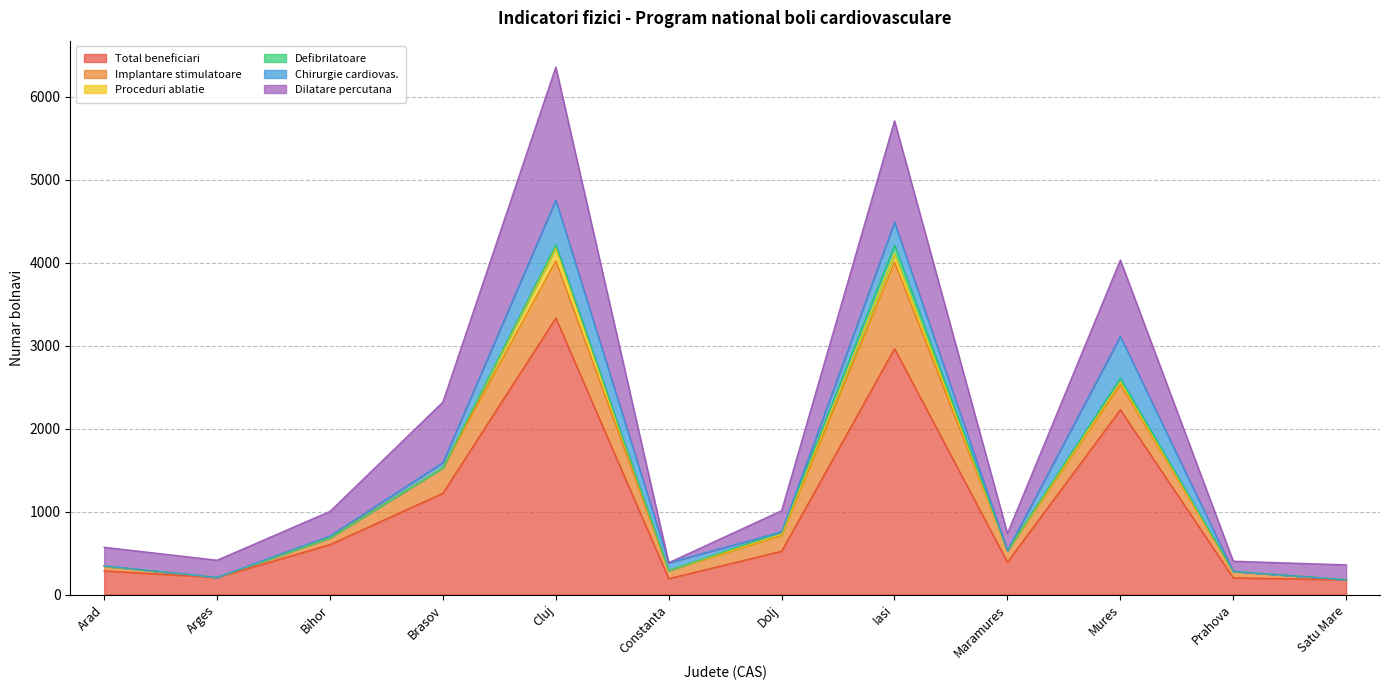

What are all the series names shown in the legend?

Total beneficiari, Implantare stimulatoare, Proceduri ablatie, Defibrilatoare, Chirurgie cardiovas., Dilatare percutana